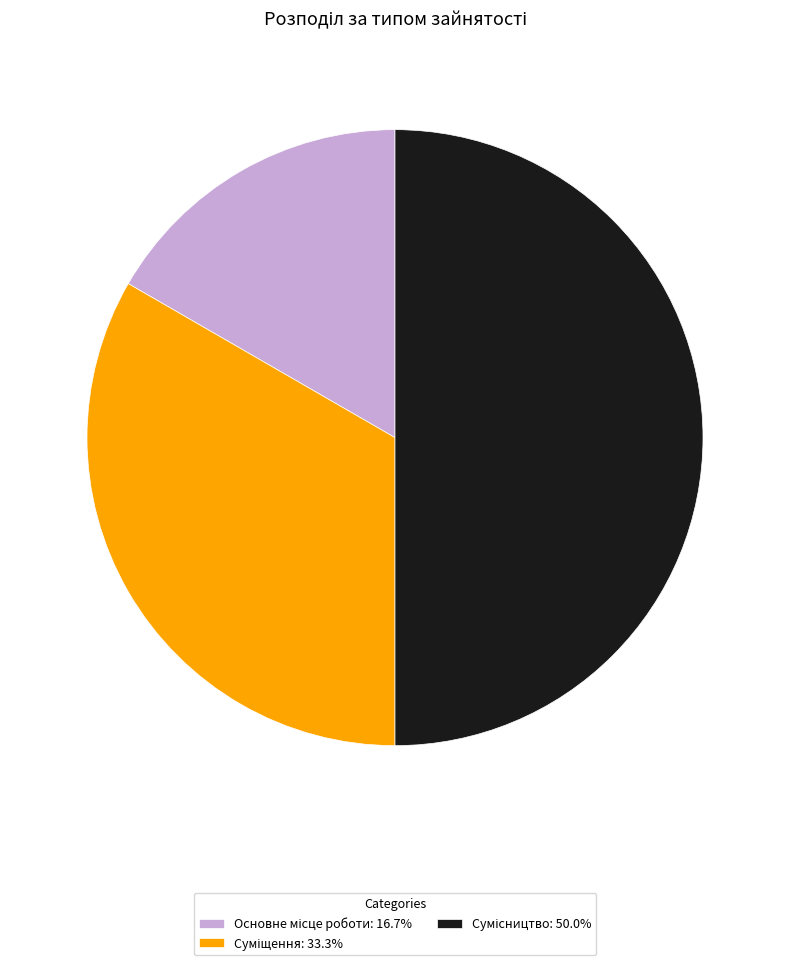

To the nearest percent, what portion does Суміщення represent?

33%